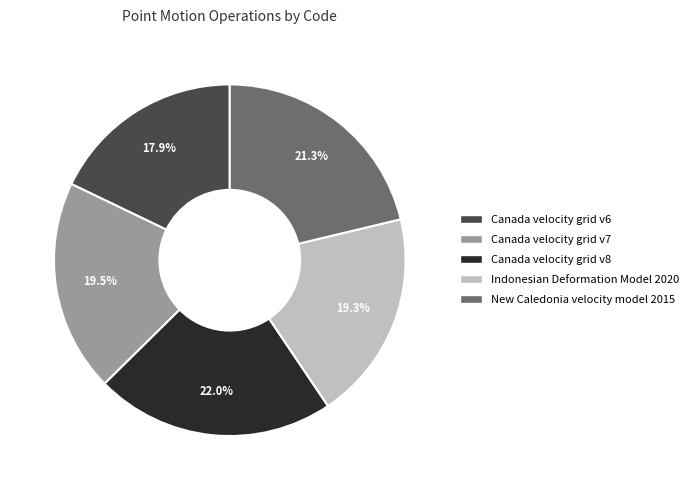

Is there a majority slice in this chart?

No